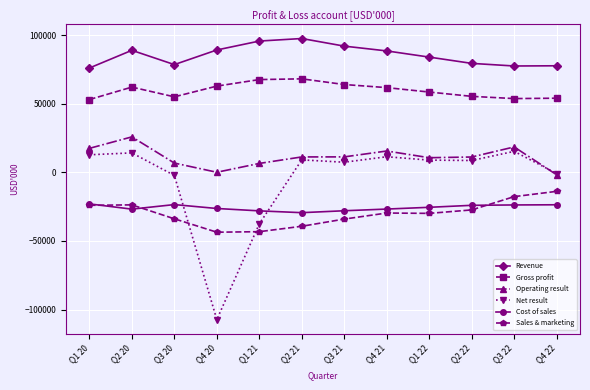

Does the chart display data point markers on the line(s)?

Yes